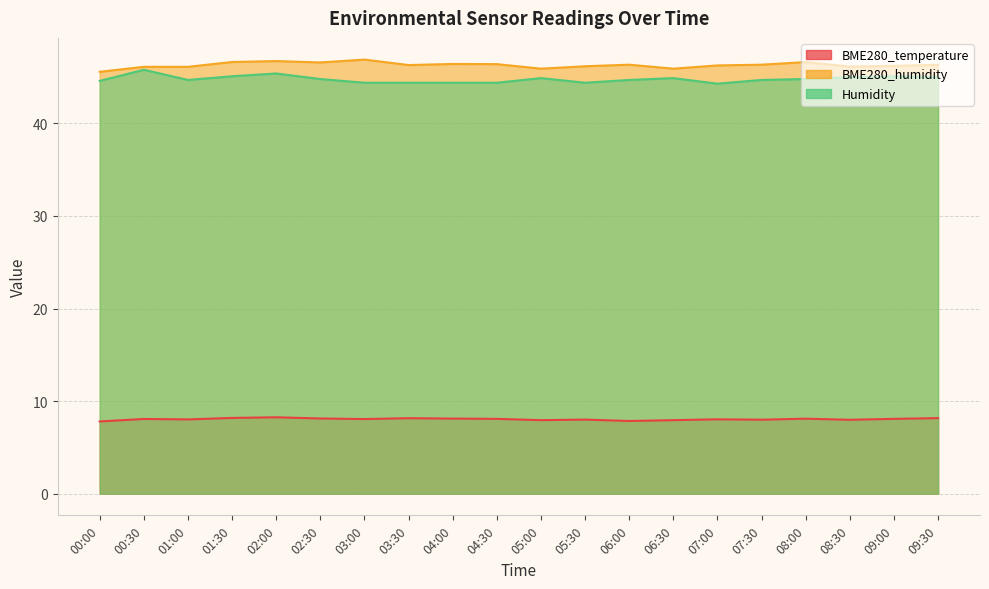

In Humidity, how many points are higher than both neighbors (excluding endpoints)?

5